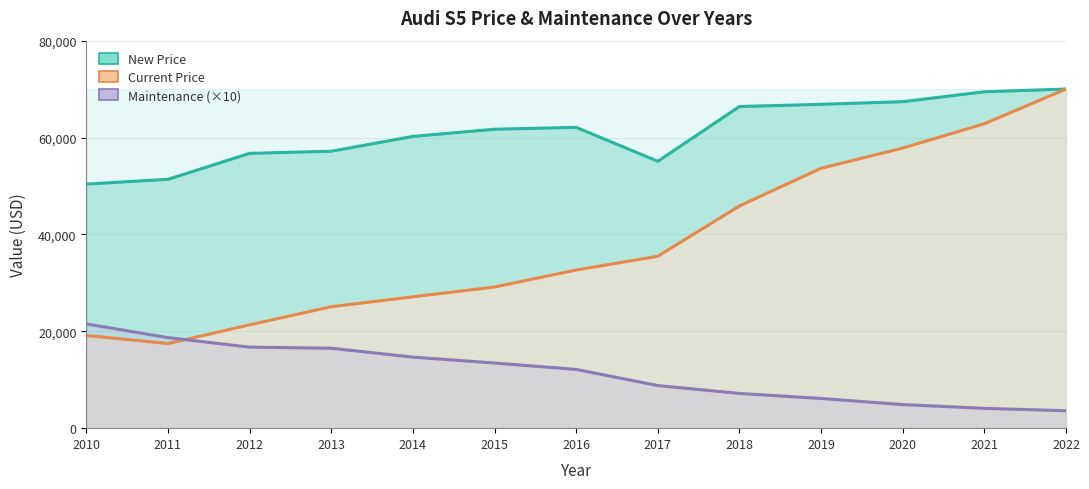

How many data points in New Price are less than 61717?

6